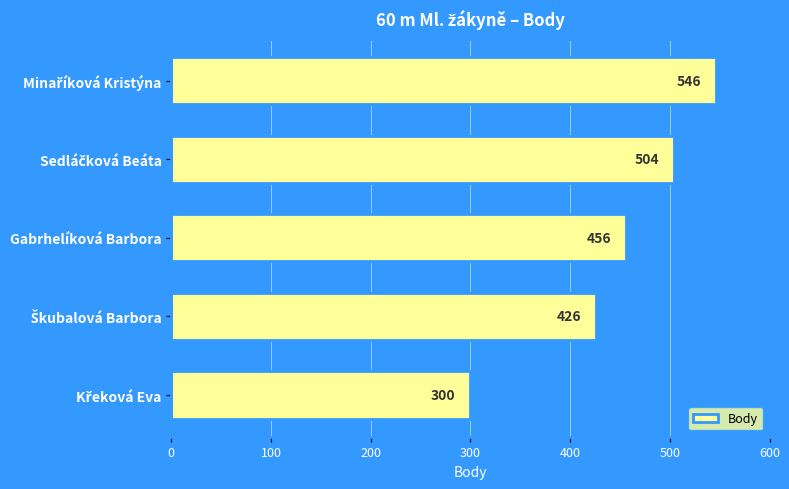

Reading bottom to top, extract all data points from this chart.

300	426	456	504	546